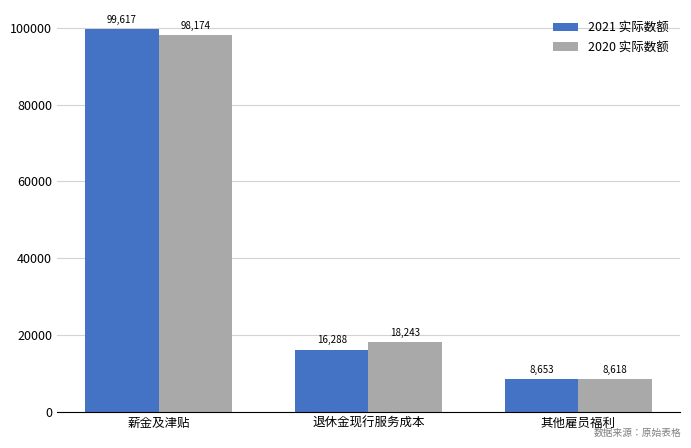

Rank the categories by 2021 实际数额 value from lowest to highest.

其他雇员福利, 退休金现行服务成本, 薪金及津贴